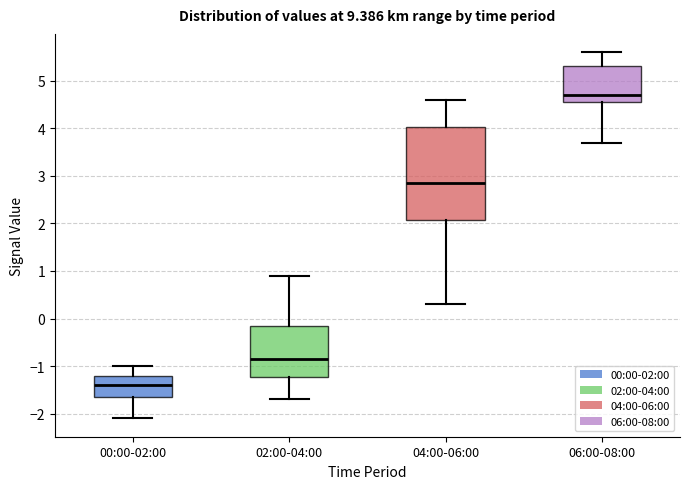

Which box has the highest median line?

06:00-08:00